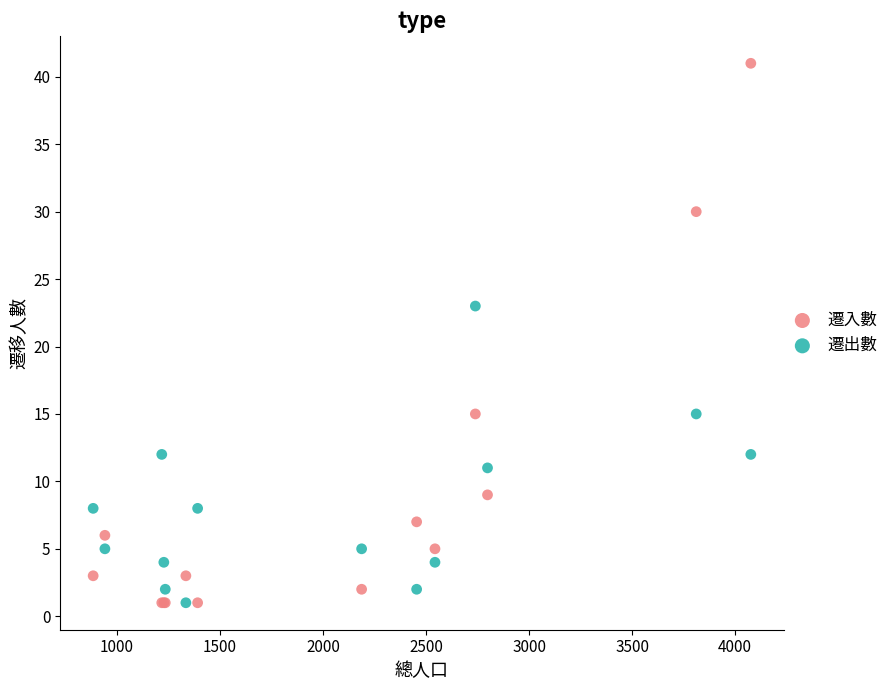

In the 遷入數 series, what Y value is closest to 21?

15